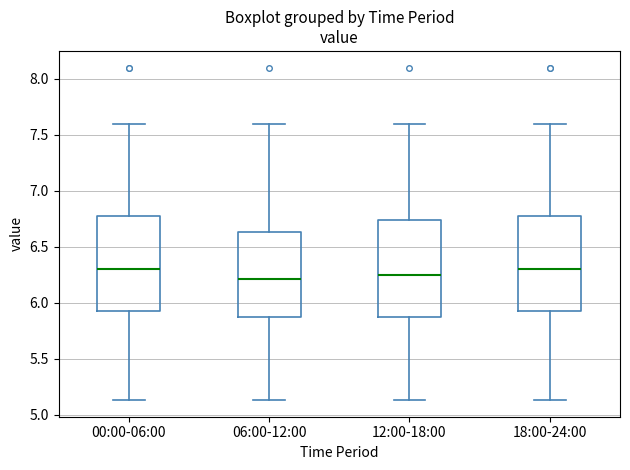

Where does the upper whisker of the box for 06:00-12:00 end on the y-axis? The values are not printed on the chart, so give them approximately, as read against the axis.

7.60